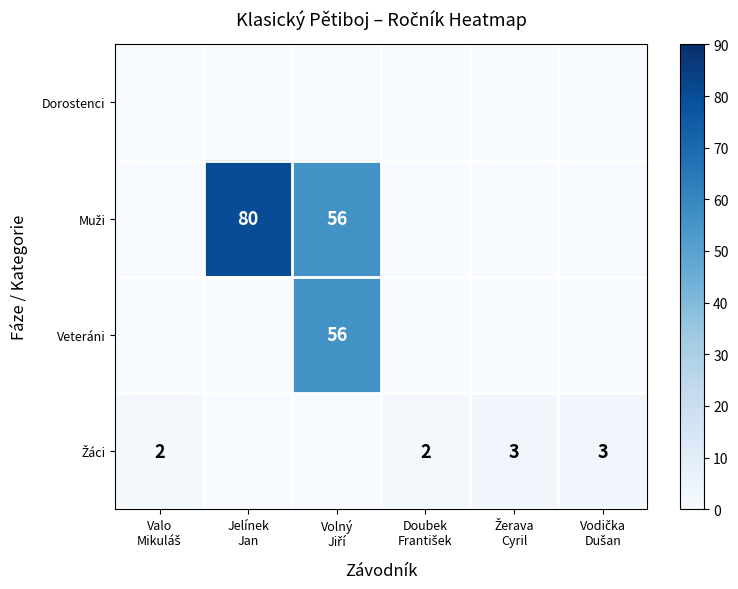

How many positive values does the Muži series have?

2